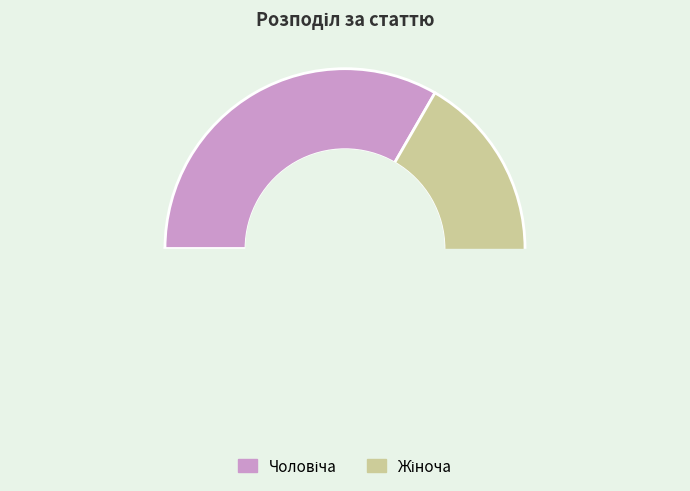

Is it true that Жіноча is 55% of the pie?

False